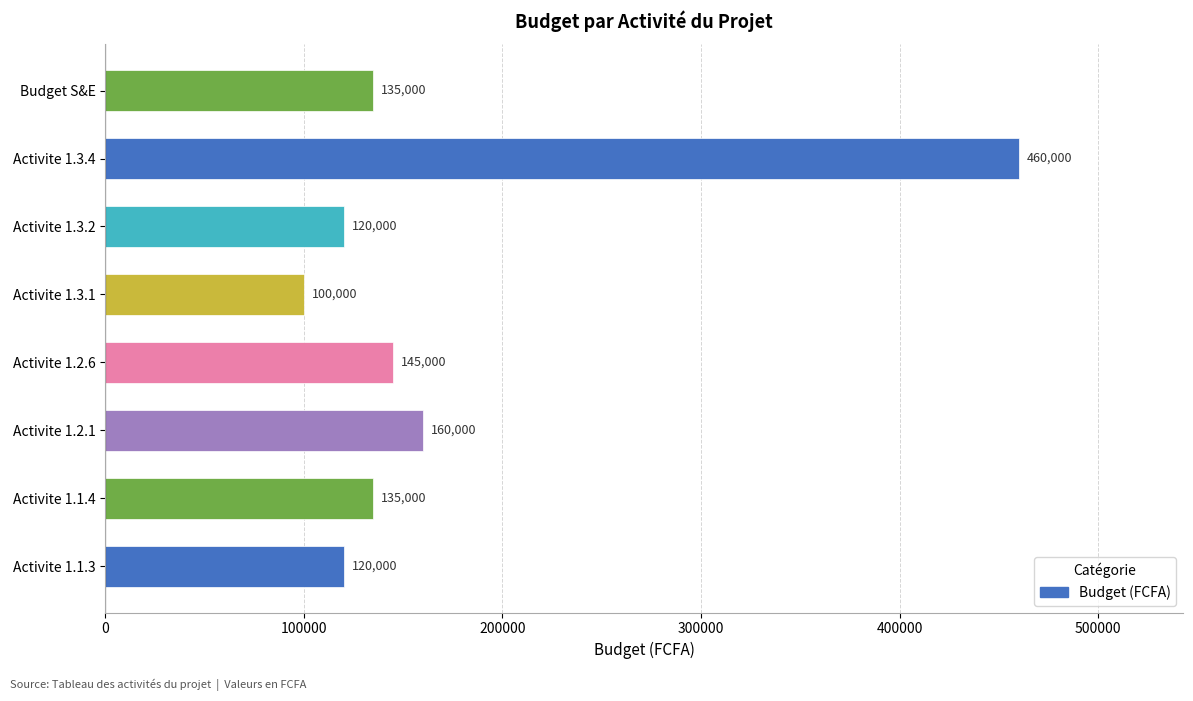

What is the ratio of the value at Activite 1.2.6 to the value at Activite 1.1.4?

1.1